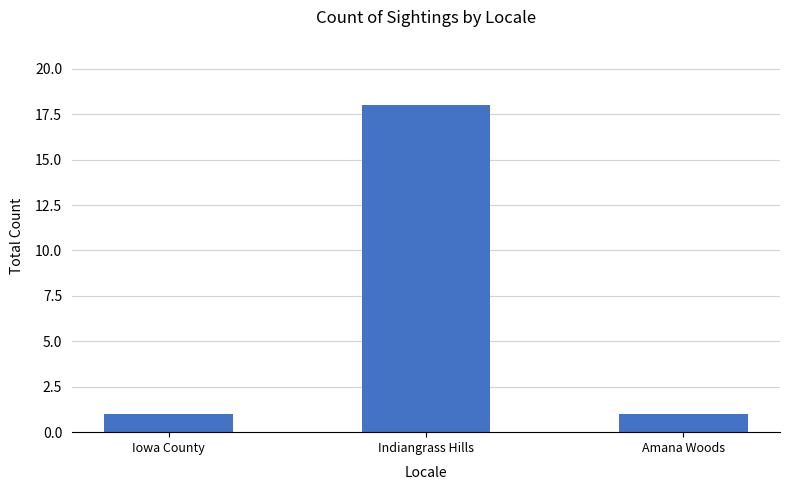

The value at Iowa County is 0. True or false?

False